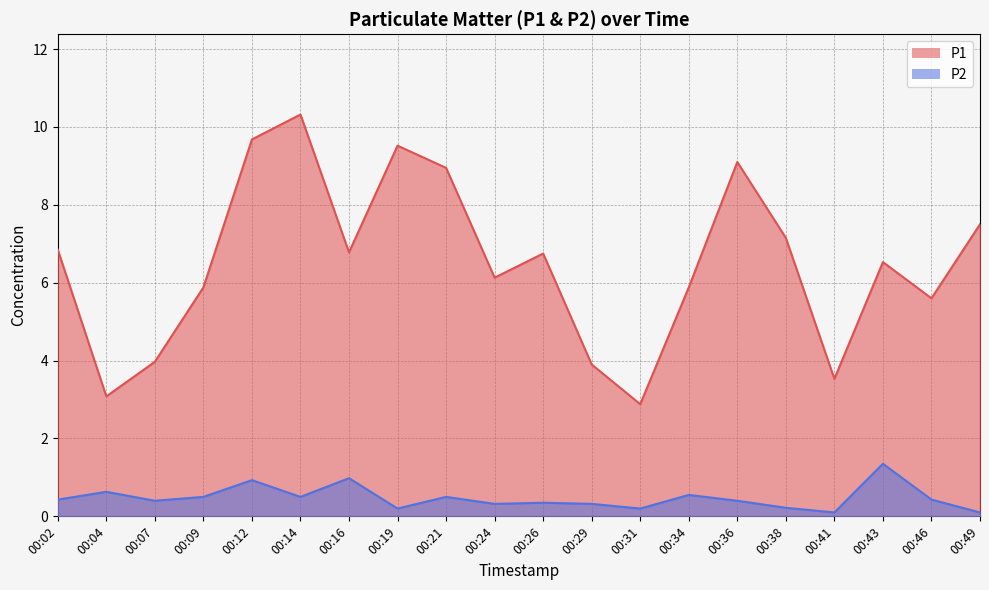

List the series in order of their overall mean, highest first.

P1, P2